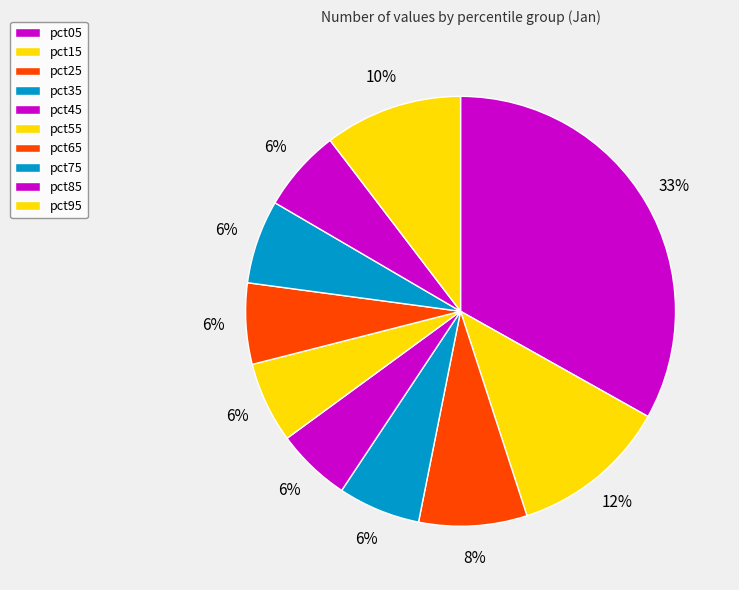

What is the total percentage of pct95 and pct05?

43.5%